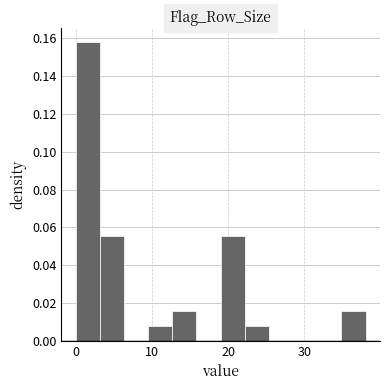

Around what value on the x-axis is the tallest bar? Give the approximate position of its centre, as read against the axis.

2